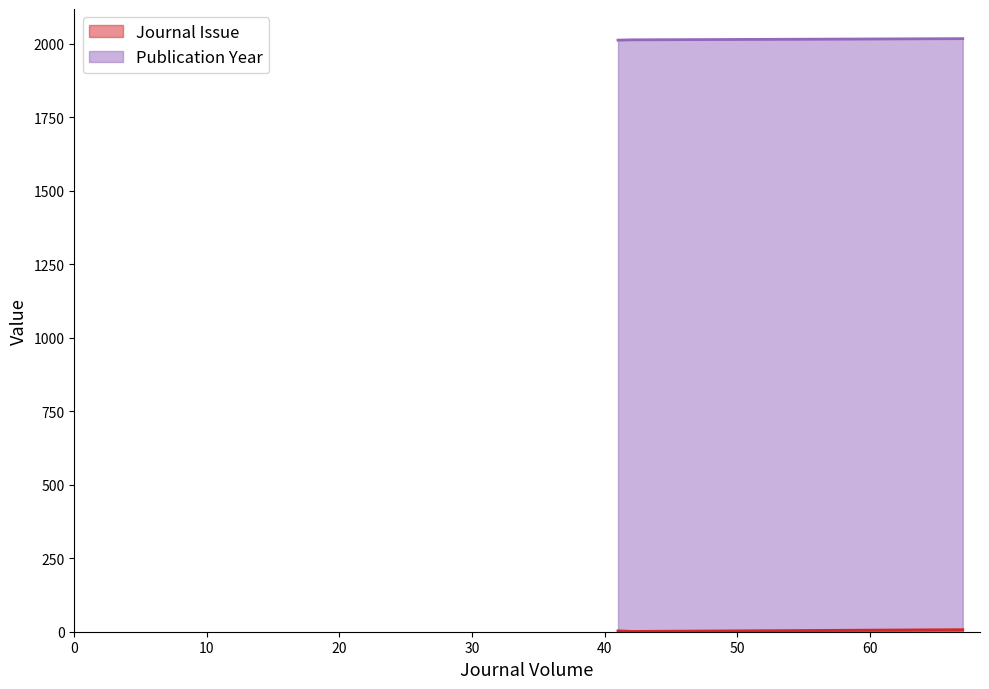

At which label does Publication Year reach its peak?

67